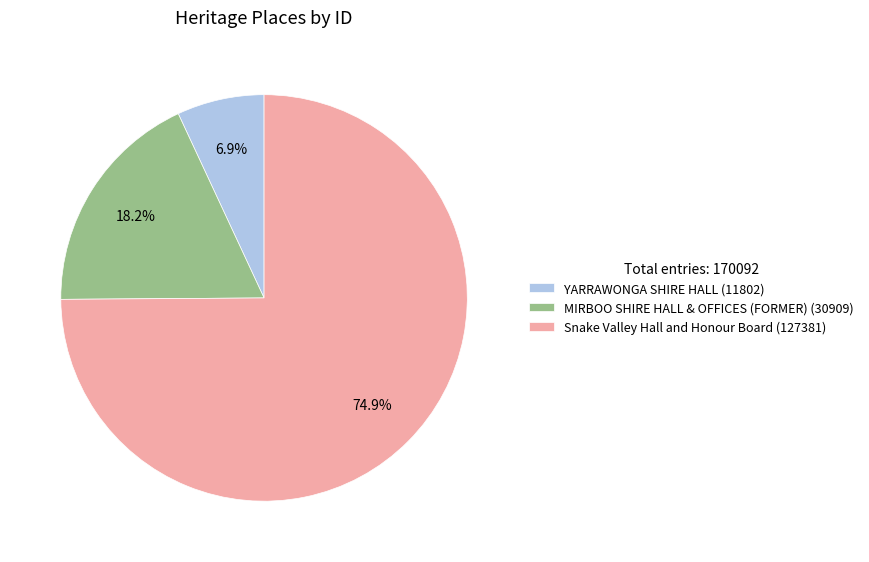

Does any single category account for the majority?

Yes